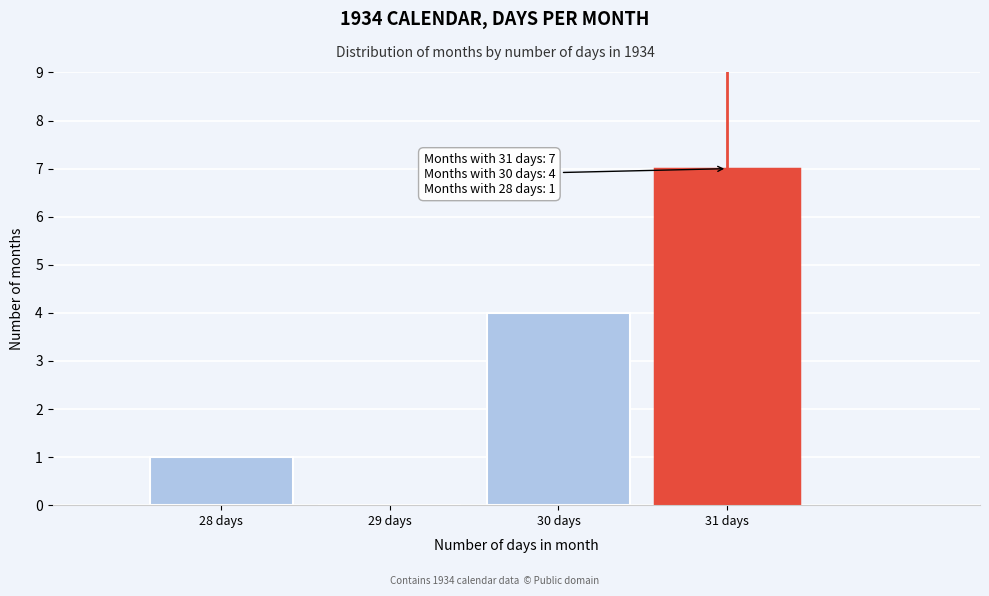

Which range on the x-axis has the tallest bar?

30.5 to 31.5